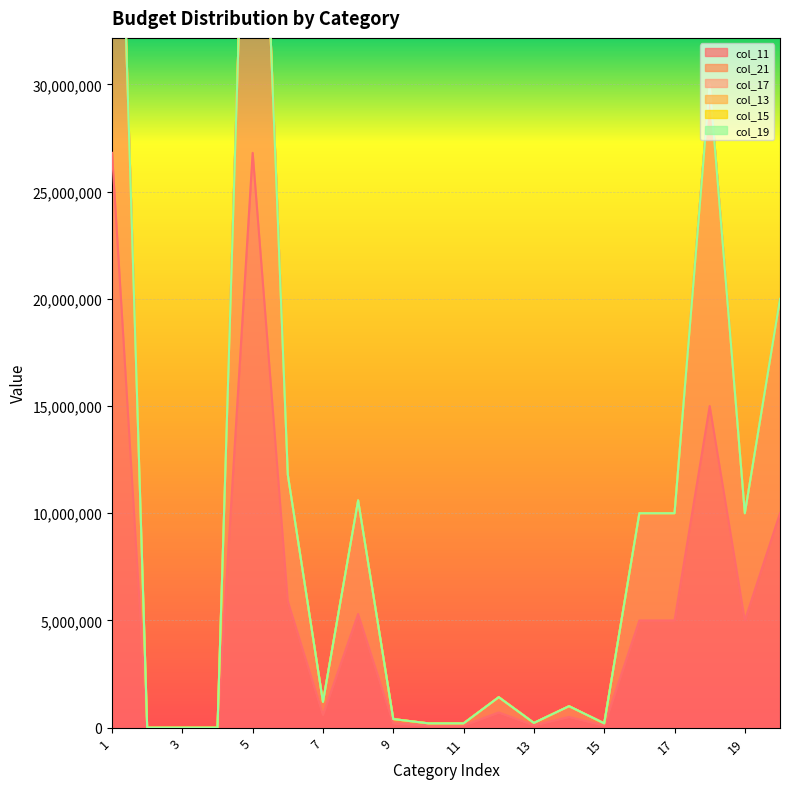

What is the difference between the highest and lowest values at 15?

100000